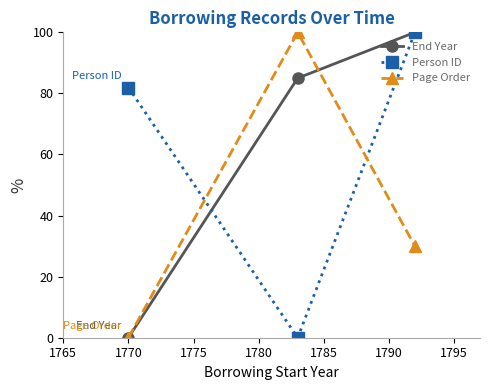

At how many categories does at least one series exceed 56?

3